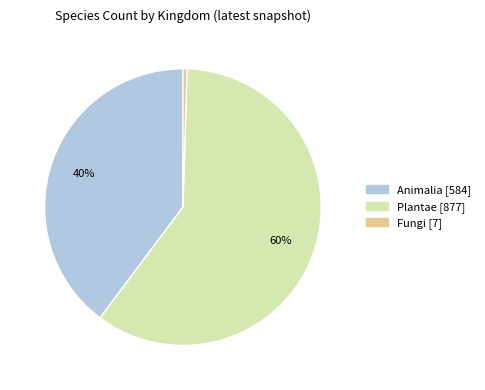

Is there any slice that represents more than half of the pie?

Yes